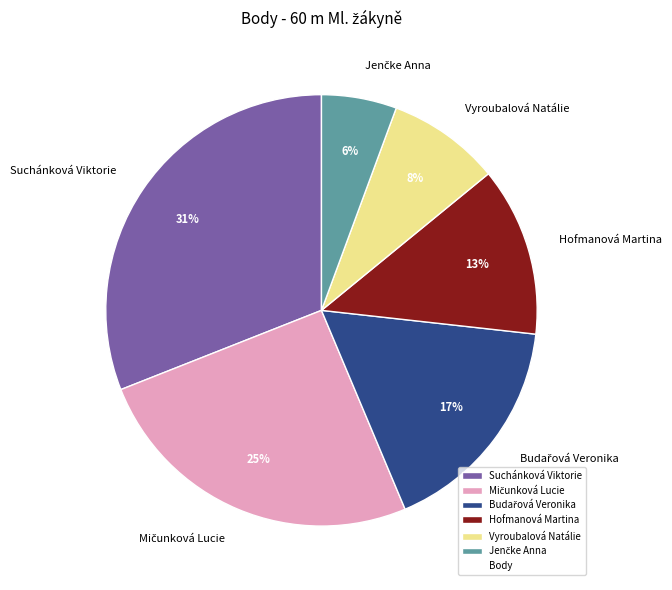

Is there a majority slice in this chart?

No